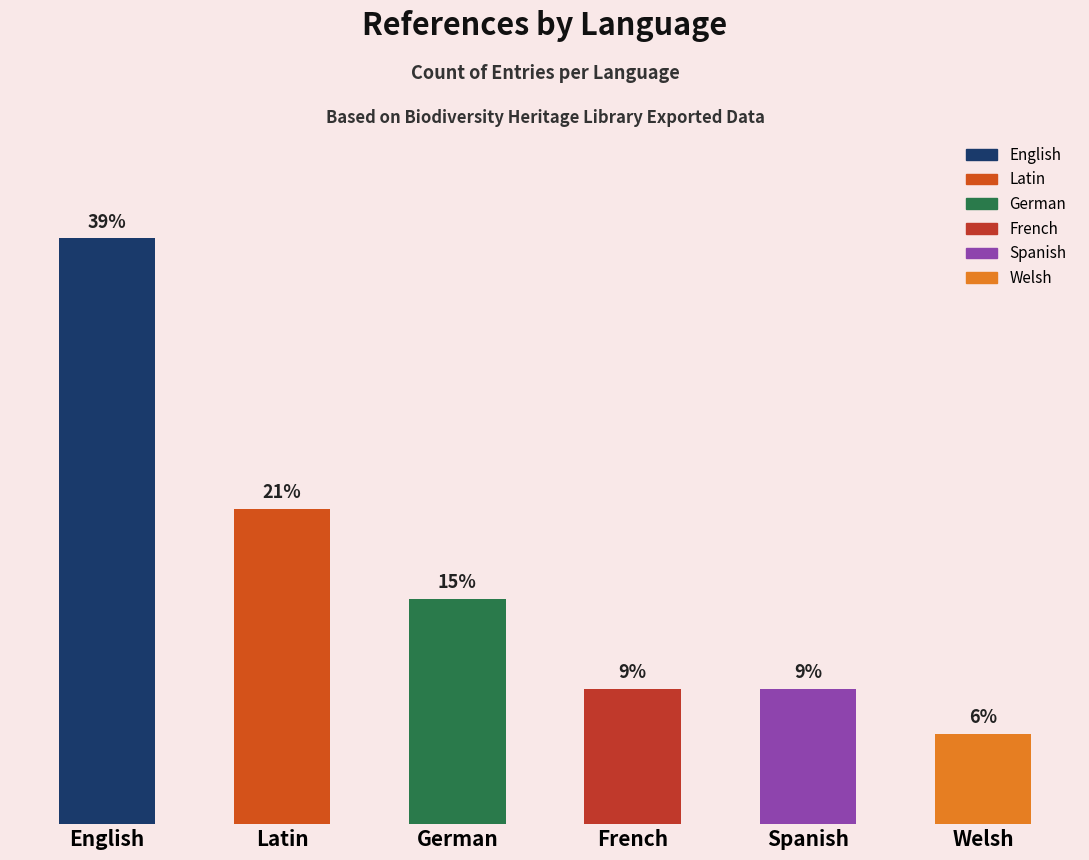

What is the sum of the values at English and Welsh?

15